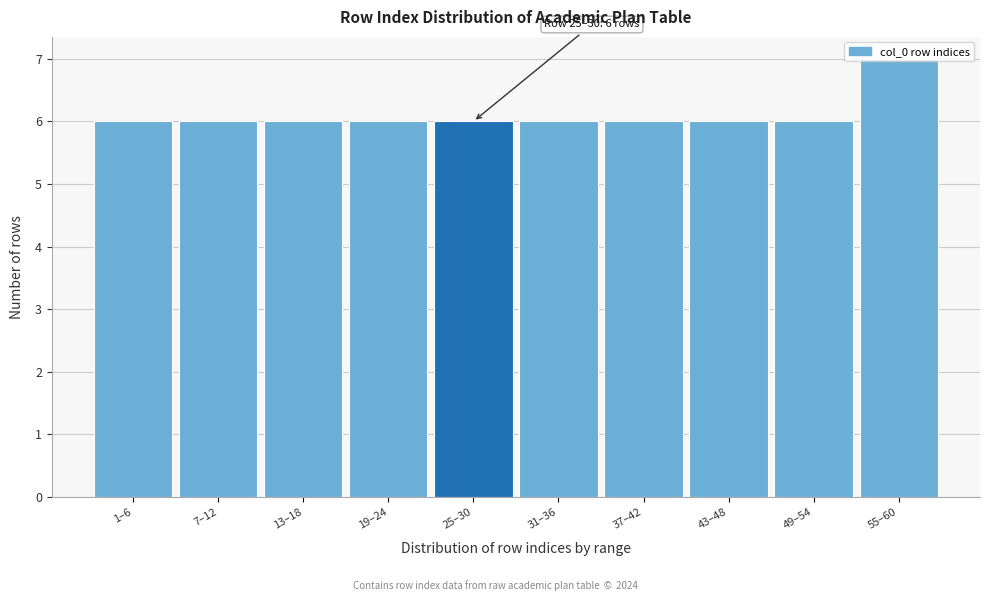

What is the value of the 5th bar from the left?

6